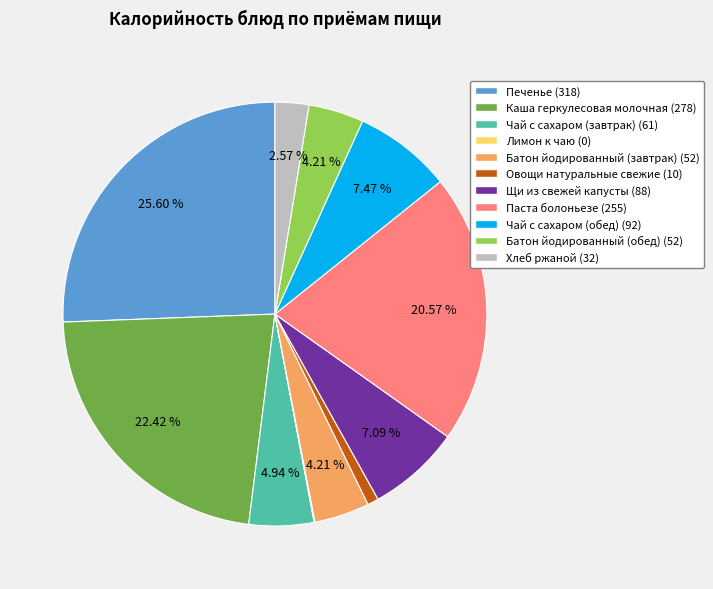

The Овощи натуральные свежие slice represents 1% of the pie. True or false?

True